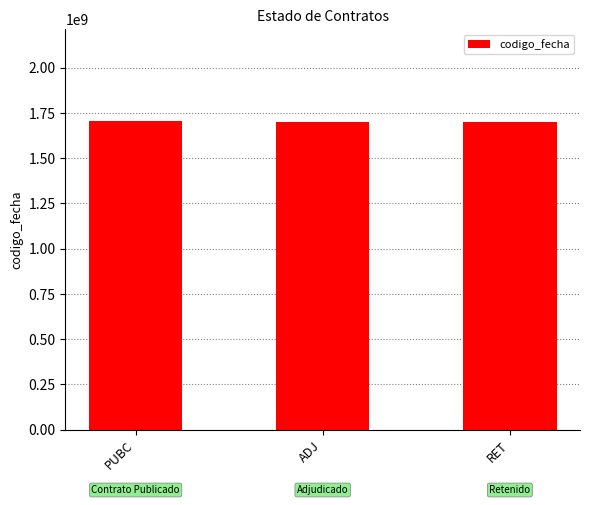

What is the smallest value displayed?

1701171526